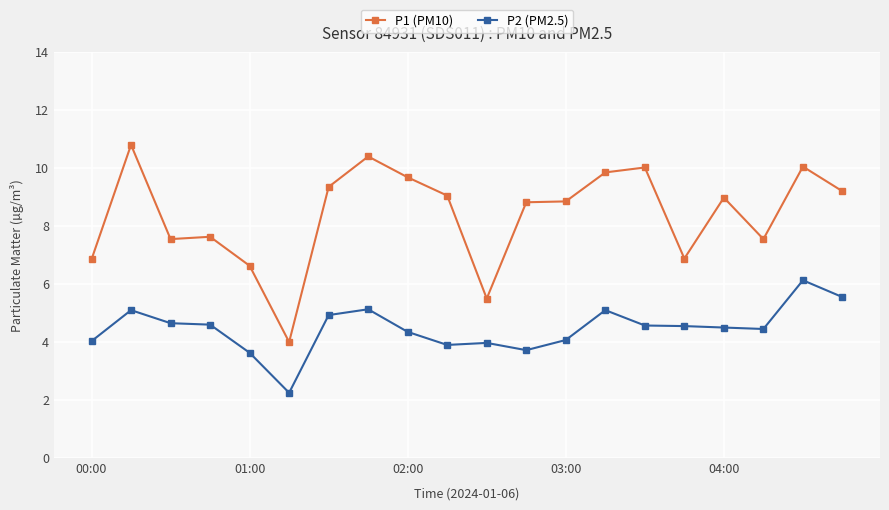

Which series has the largest total across all categories?

P1 (PM10)